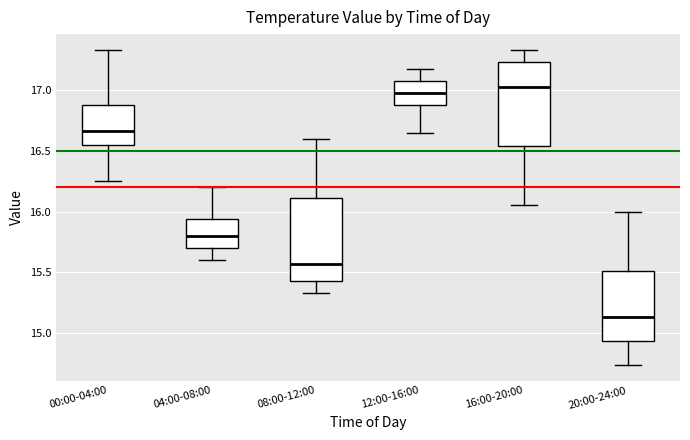

Which box's median line is the lowest?

20:00-24:00